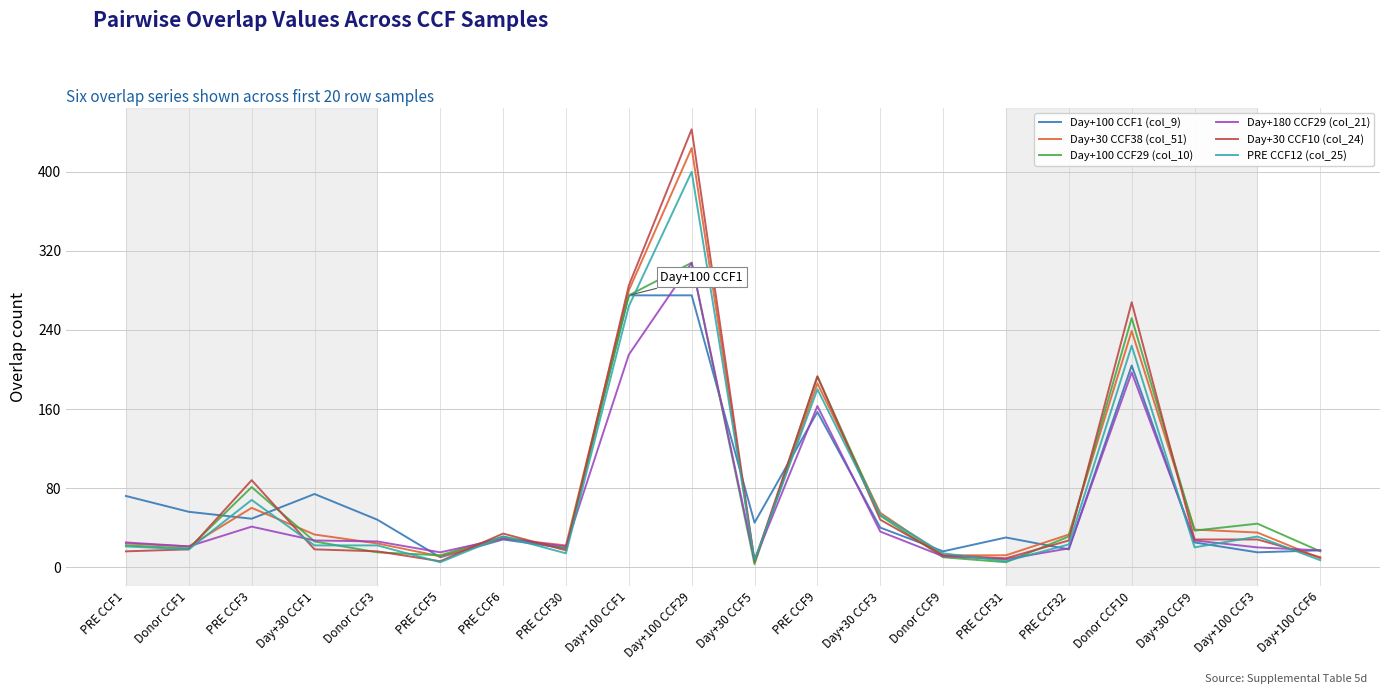

Between which two adjacent categories do Day+100 CCF29 (col_10) and Day+100 CCF1 (col_9) first intersect?

Donor CCF1 and PRE CCF3